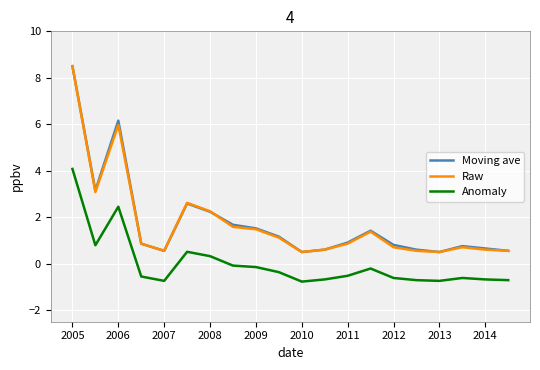

What is the highest value of the Anomaly series?

4.1